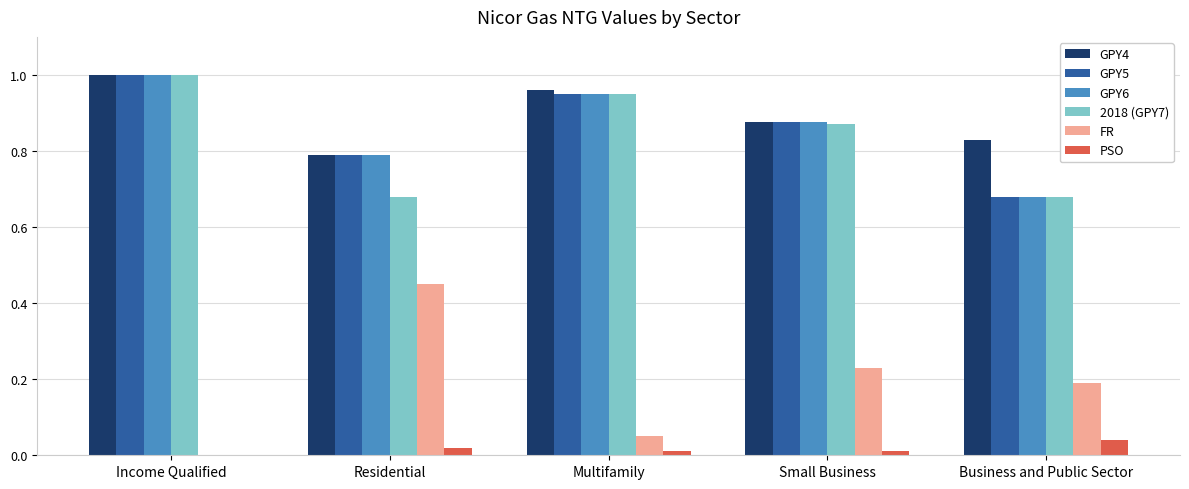

Count the number of data series in this chart.

6